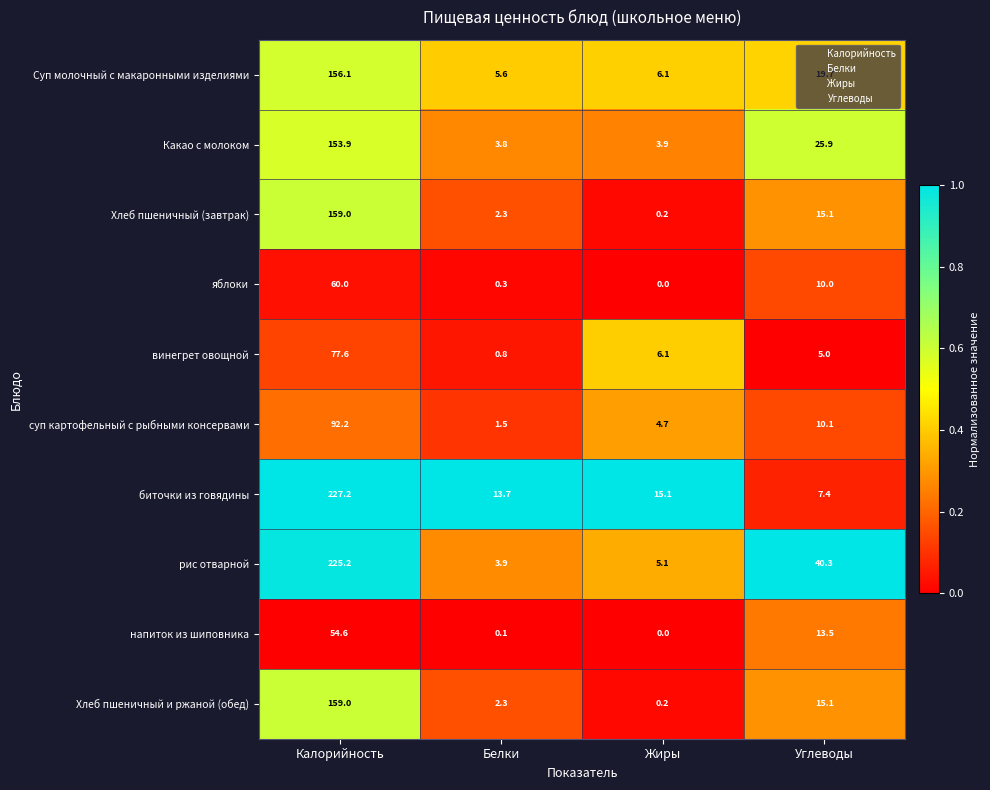

Rank the categories by Какао с молоком value from lowest to highest.

Белки, Жиры, Углеводы, Калорийность